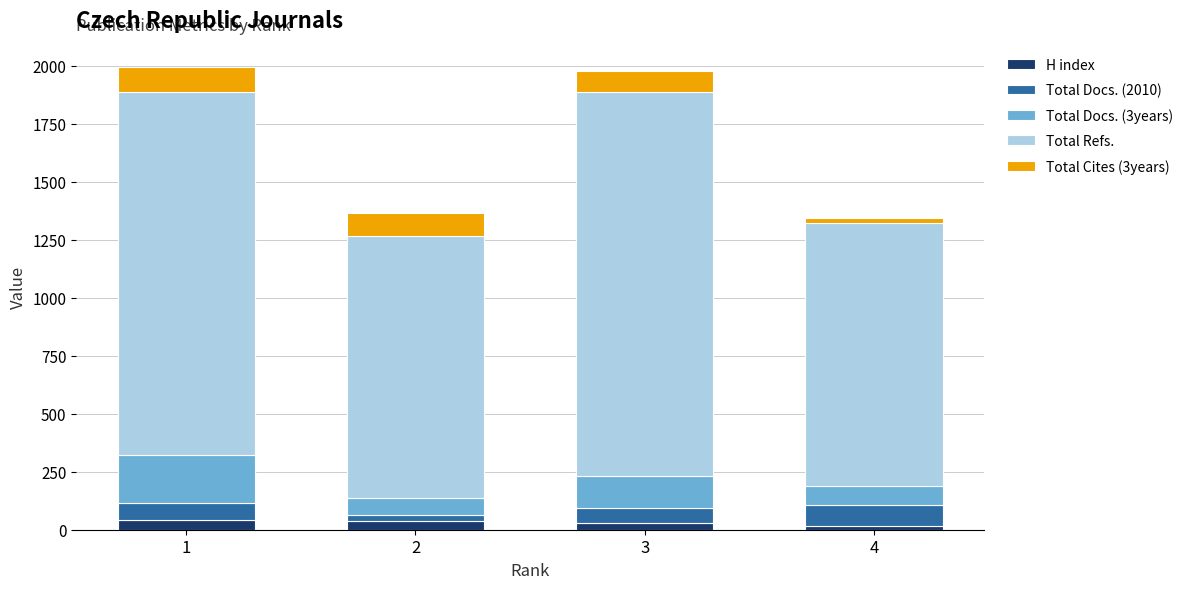

Rank the series by their maximum value, from lowest to highest.

H index, Total Docs. (2010), Total Cites (3years), Total Docs. (3years), Total Refs.